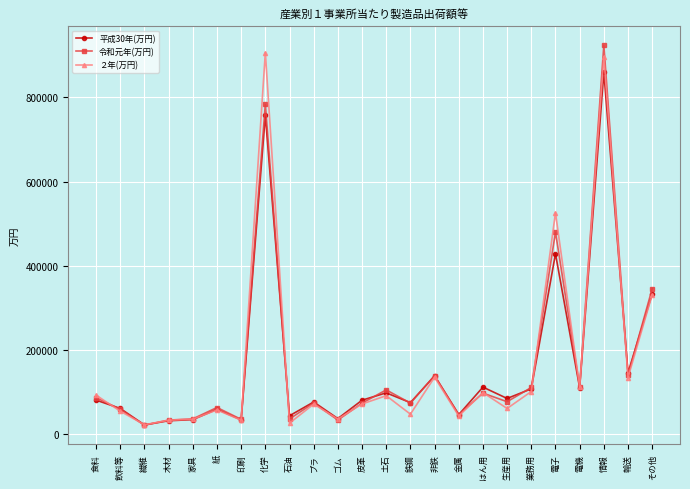

True or false: 平成30年(万円) has a value of 22943 at 電機.

False